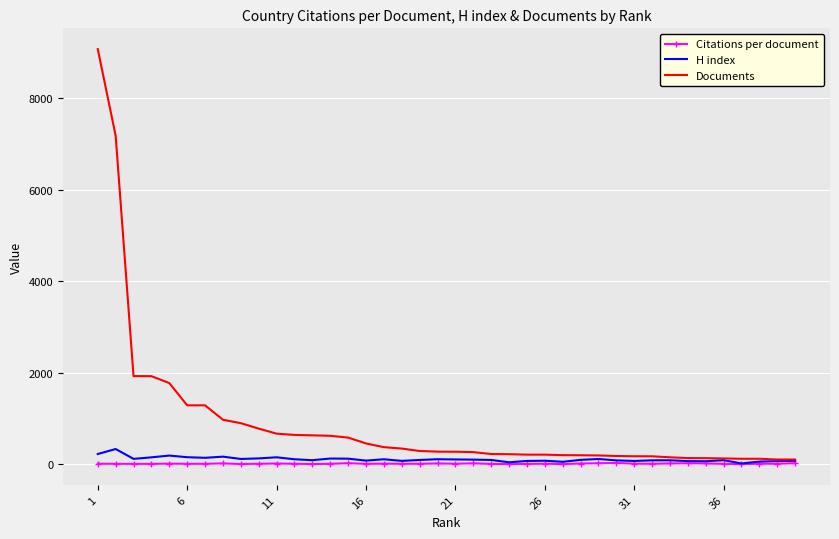

Which series has the largest total across all categories?

Documents